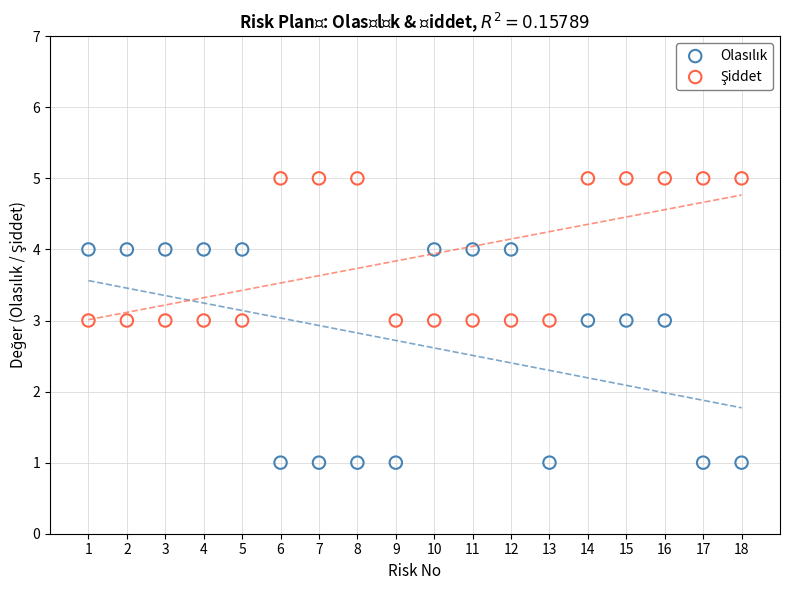

What is the X range (max minus min) for the scatter plot?

17